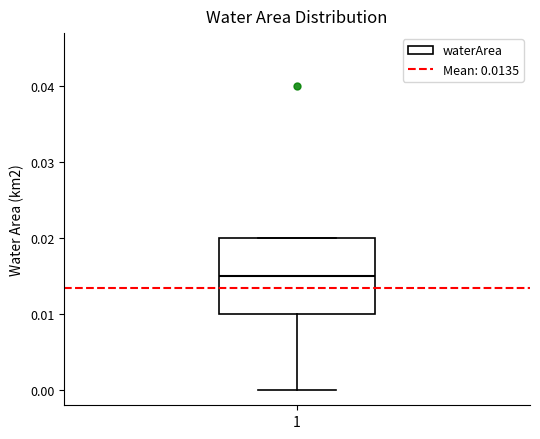

Transcribe this box plot: give where the median line is, the range the box spans, and where the two whiskers end, as read against the y-axis. The values are not printed on the chart, so give them approximately, as read against the axis.

median 0.015, box 0.010 to 0.020, whiskers 0.000 to 0.020